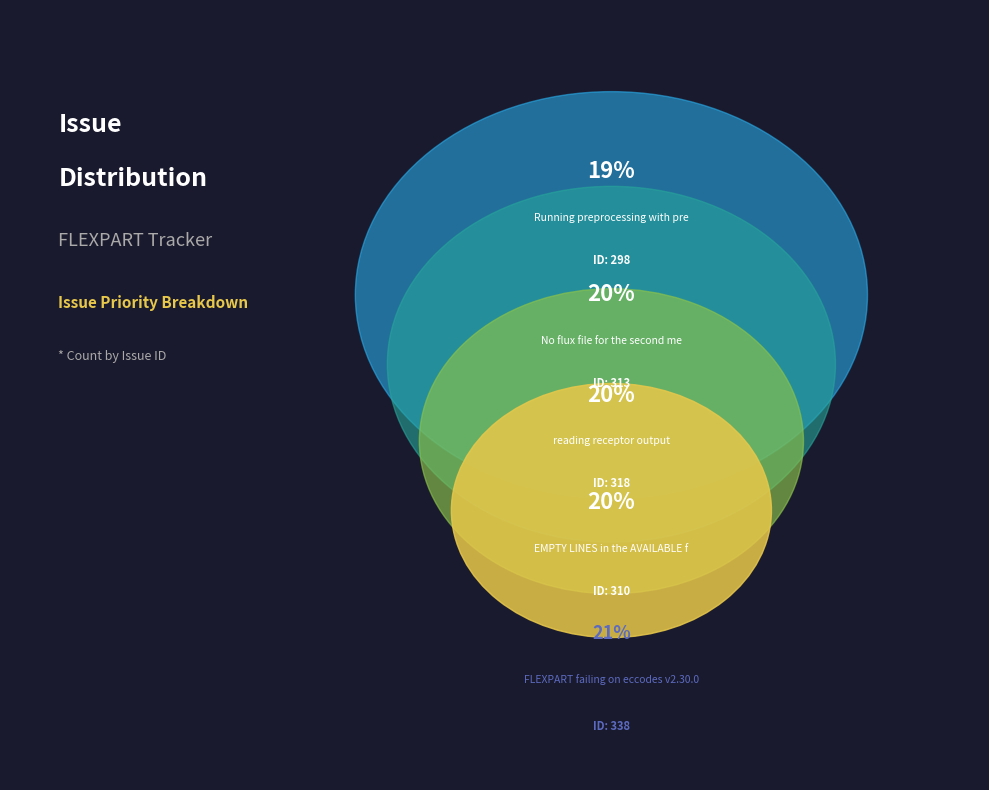

What is the largest slice in the pie chart?

FLEXPART failing on eccodes v2.30.0